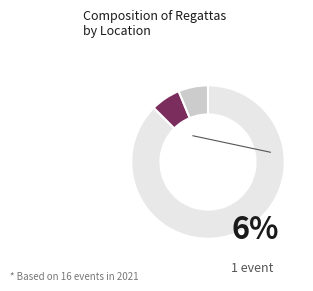

Does any single category account for the majority?

Yes